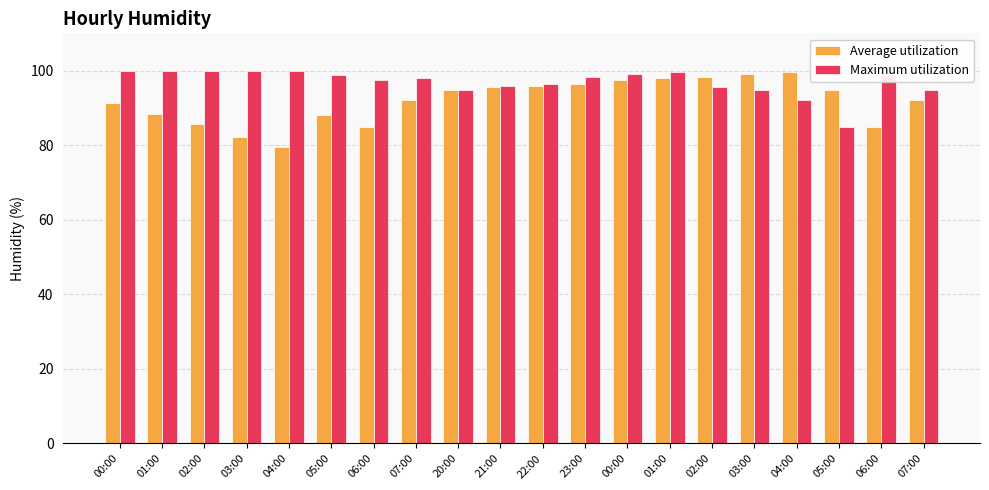

What are all the series names shown in the legend?

Average utilization, Maximum utilization